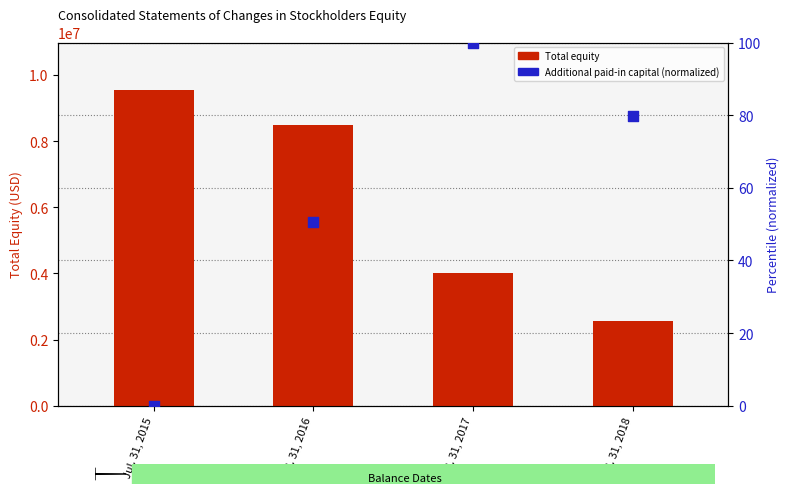

At how many categories does at least one series exceed 8360609?

2